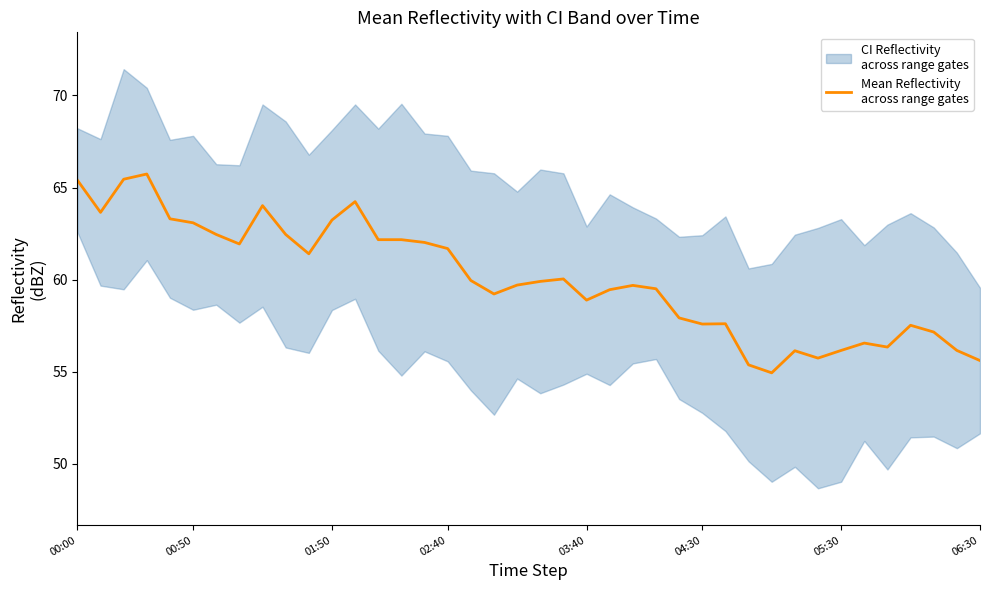

What is the difference between the values at 9 and 25?

3.0